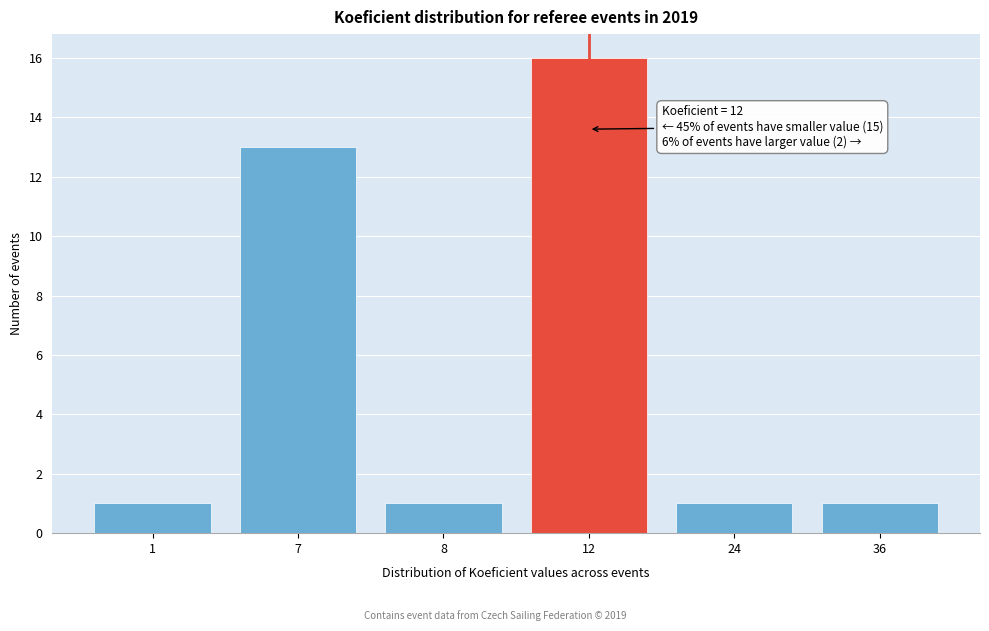

Reading left to right, extract all data points from this chart.

1=1	7=13	8=1	12=16	24=1	36=1